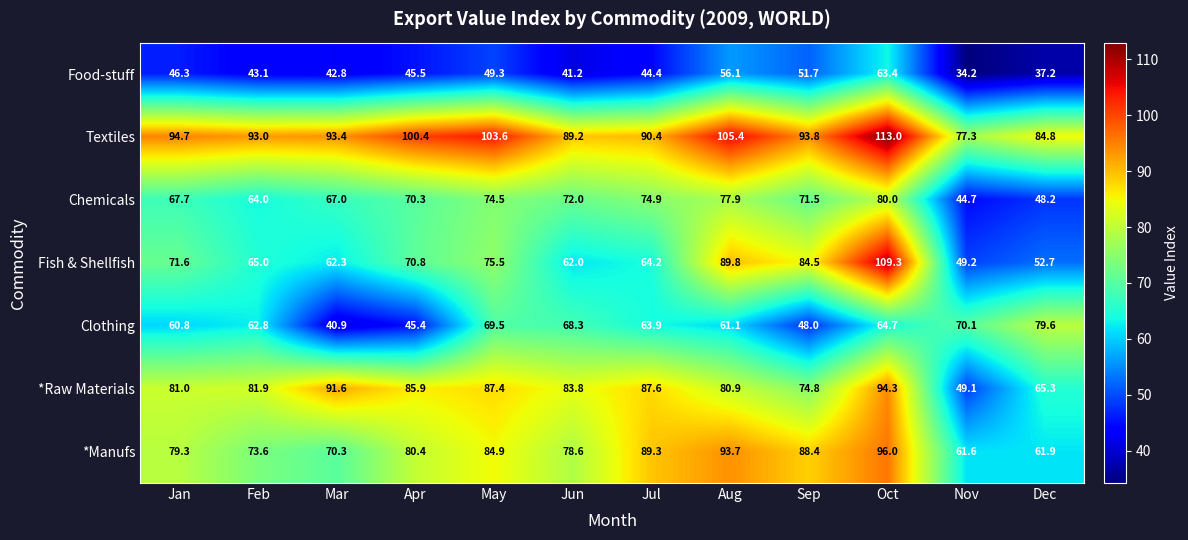

What is the difference between the Food-stuff values at May and Oct?

14.1